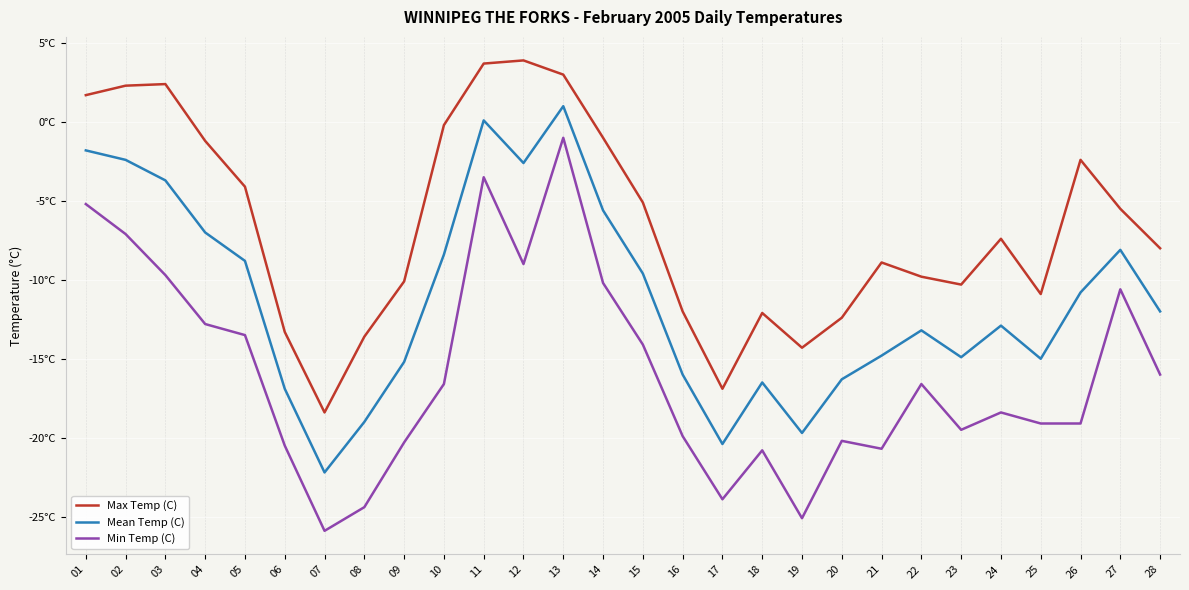

Rank the series by their maximum value, from highest to lowest.

Max Temp (C), Mean Temp (C), Min Temp (C)